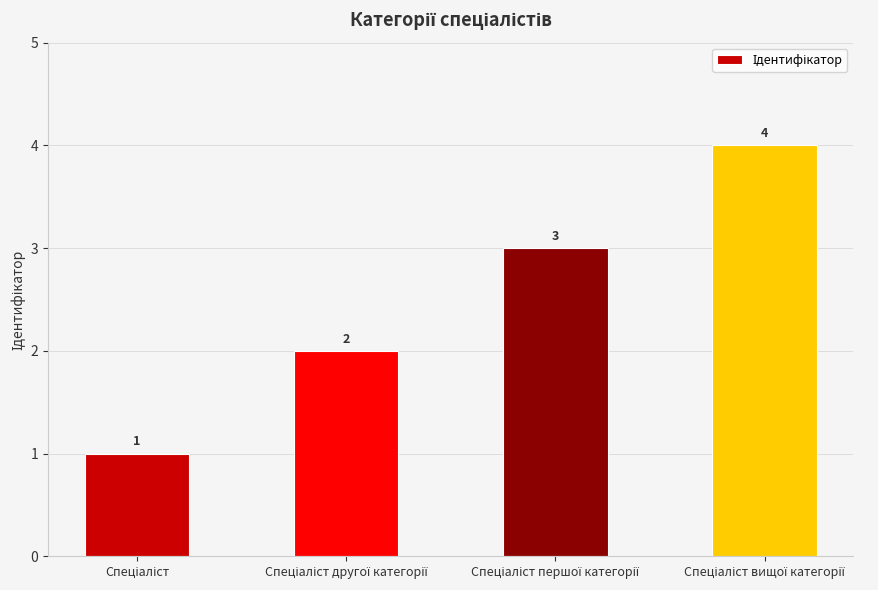

What is the value of the 2nd bar from the left?

2